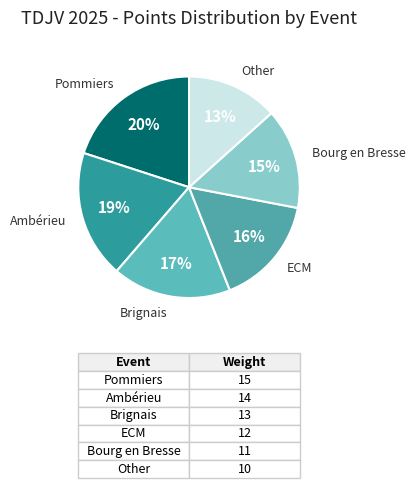

Is the sum of Other and ECM greater than half?

No